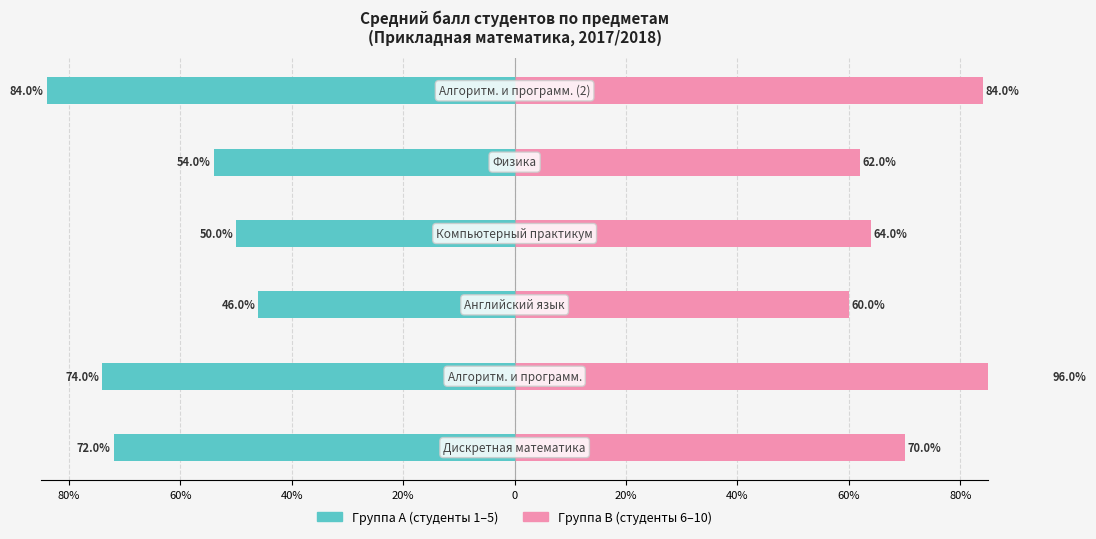

Which series has the largest total across all categories?

Группа B (студенты 6-10)